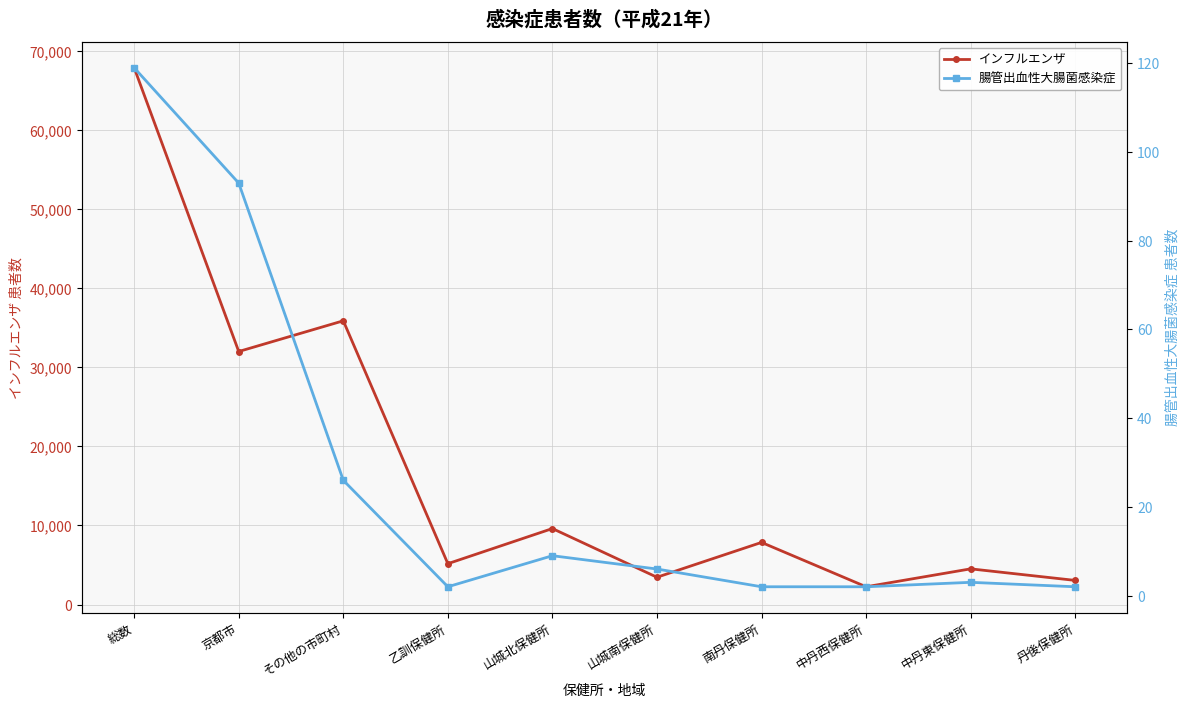

What is the average value of the 腸管出血性大腸菌感染症 series?

26